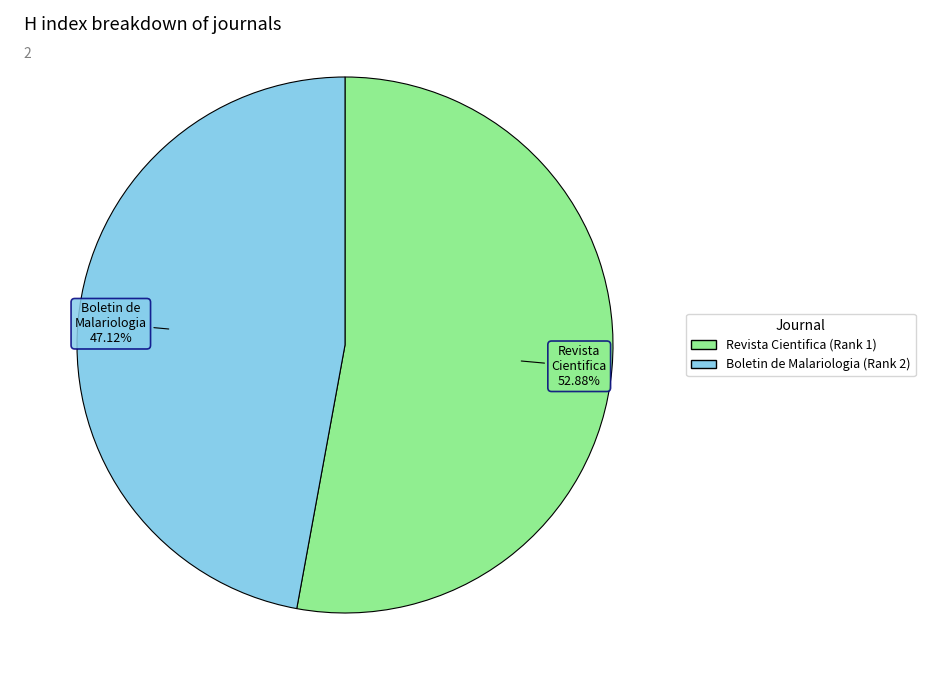

Rank the categories by value from lowest to highest.

Boletin de Malariologia (Rank 2), Revista Cientifica (Rank 1)